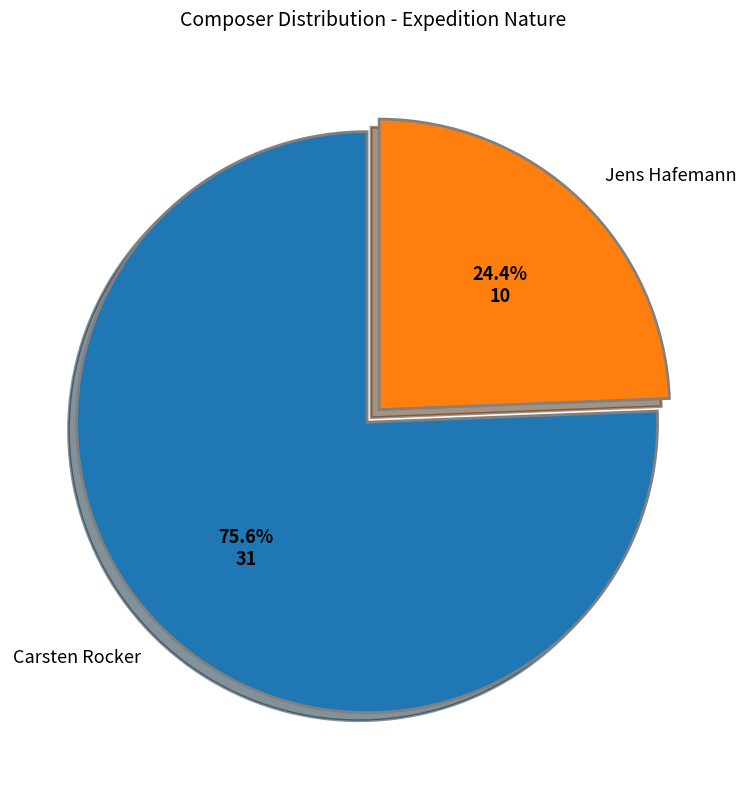

Is there a majority slice in this chart?

Yes